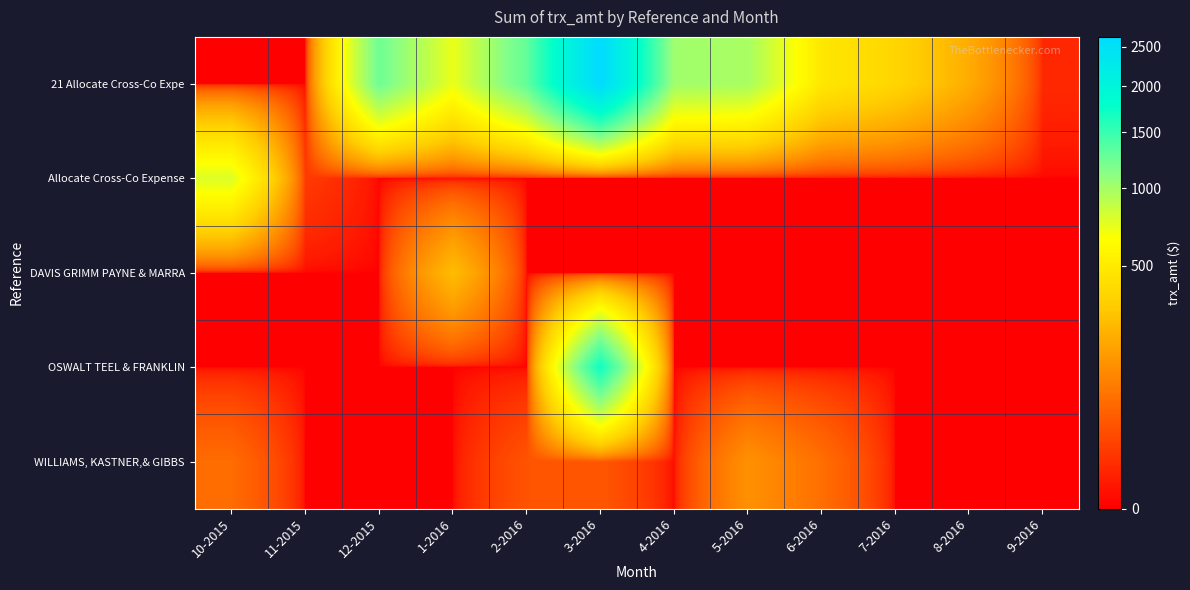

At which category is the sum across all series the highest?

3-2016